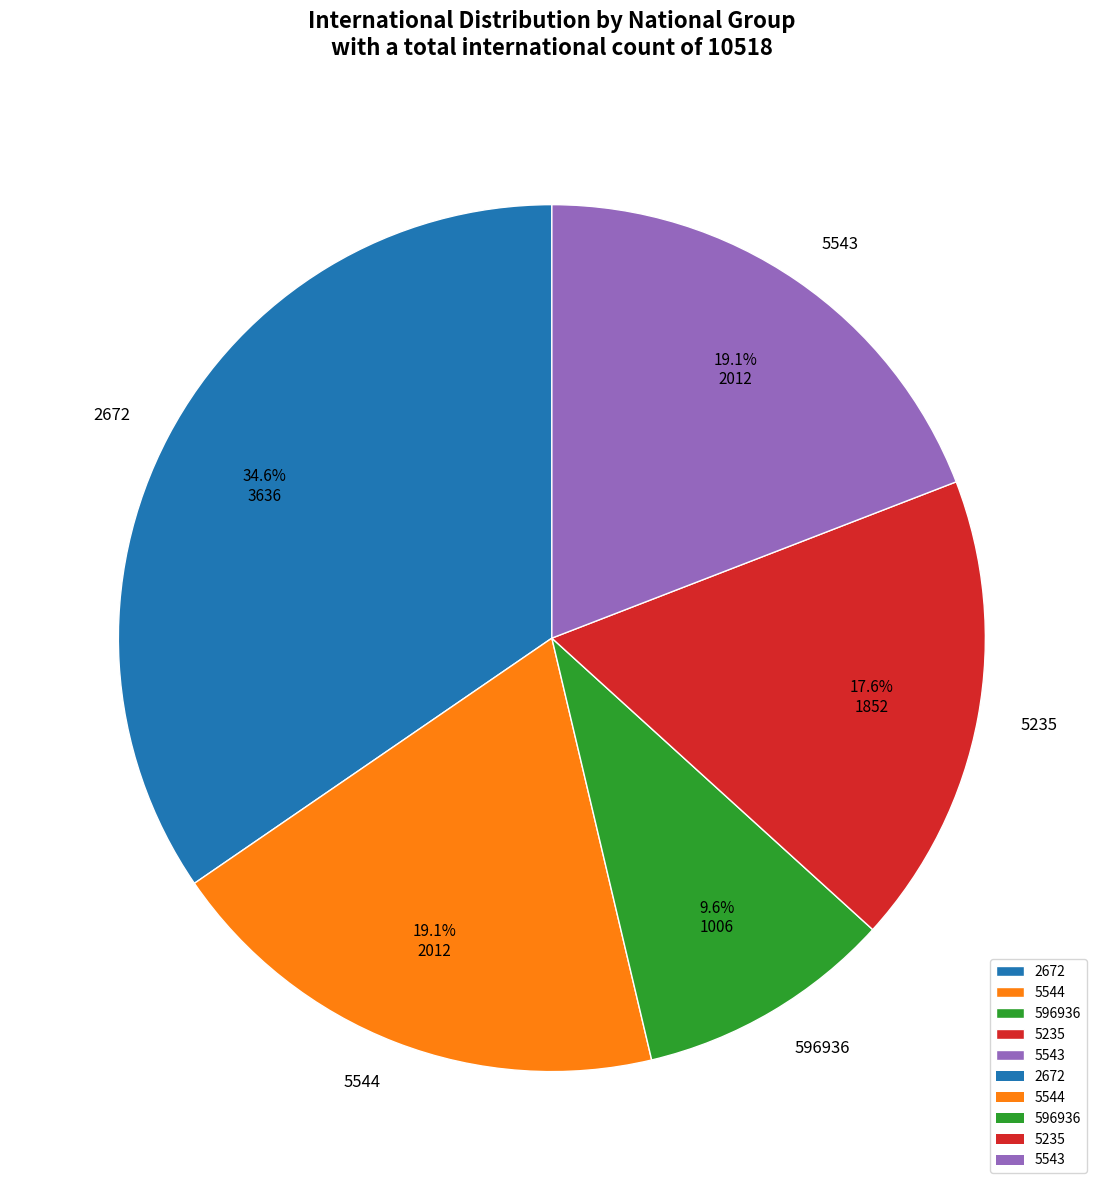

What is the total percentage of 5544 and 2672?

53.7%